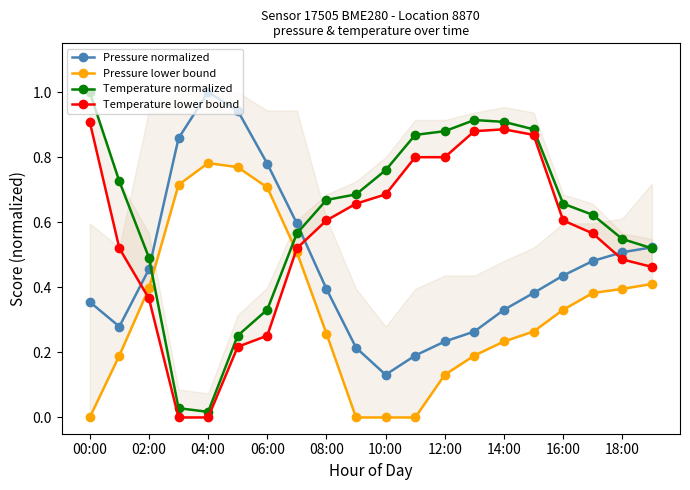

The value of Temperature normalized at 00:00 is 1.0. True or false?

True